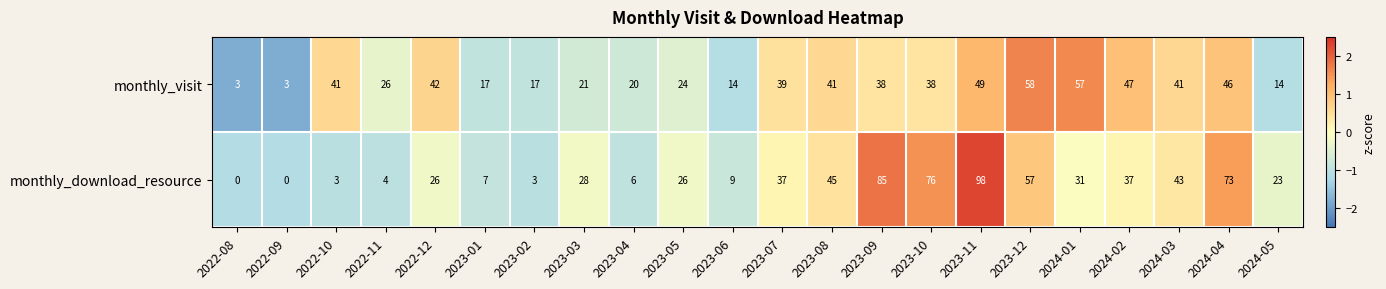

At which category is the sum across all series the highest?

2023-11